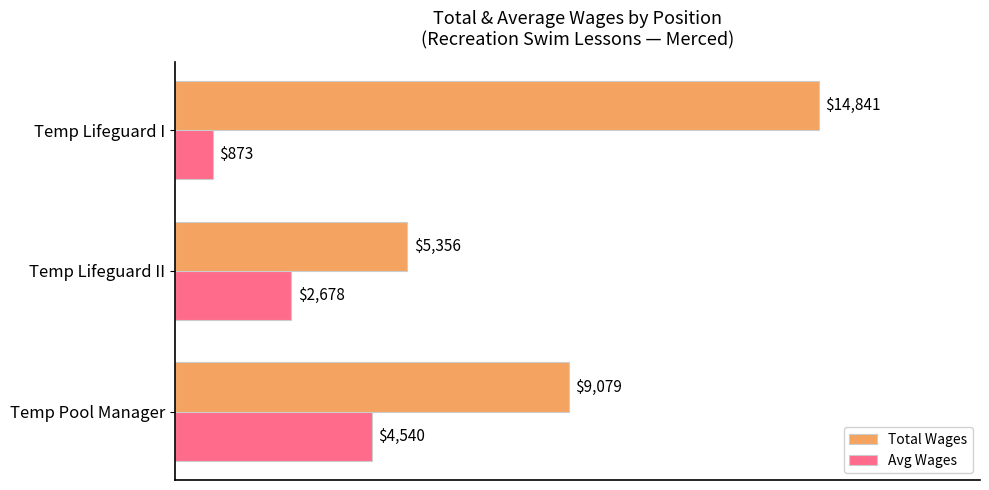

Rank the series at Temp Lifeguard I from lowest to highest value.

Avg Wages, Total Wages